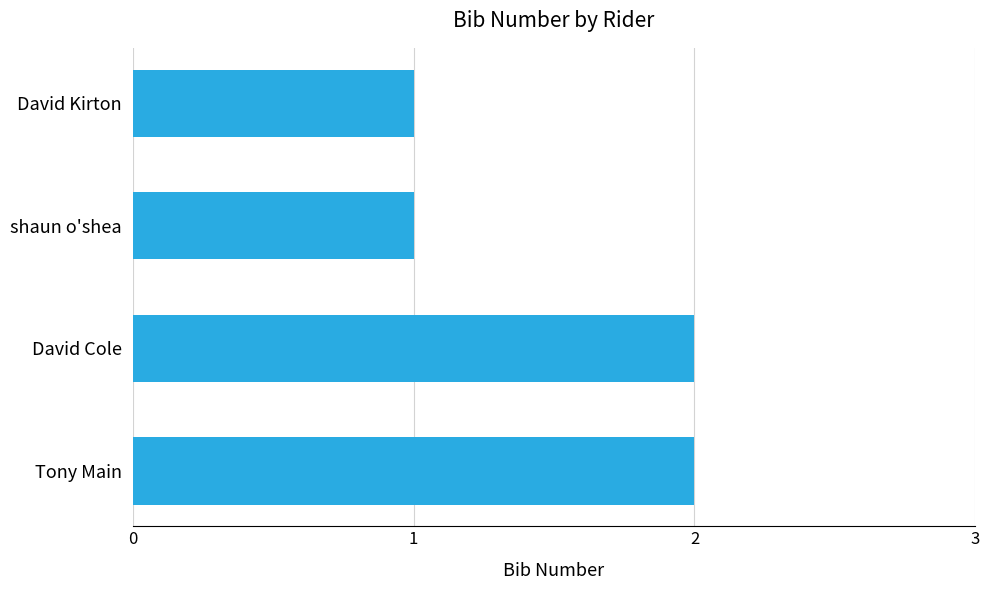

Count the values in the range 1 to 2.

4